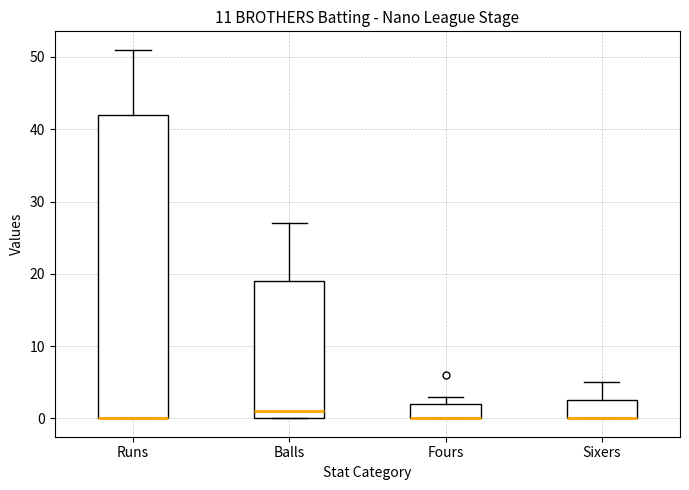

Reading left to right, read every box against the y-axis: the position of its median line, the range the box covers, and the ends of its whiskers. The values are not printed on the chart, so give them approximately, as read against the axis.

Runs: median 0 (drawn on the box's lower edge), box 0 to 42, whiskers 0 to 51
Balls: median 1, box 0 to 19, whiskers 0 to 27
Fours: median 0 (drawn on the box's lower edge), box 0 to 2, whiskers 0 to 3
Sixers: median 0 (drawn on the box's lower edge), box 0 to 3, whiskers 0 to 5